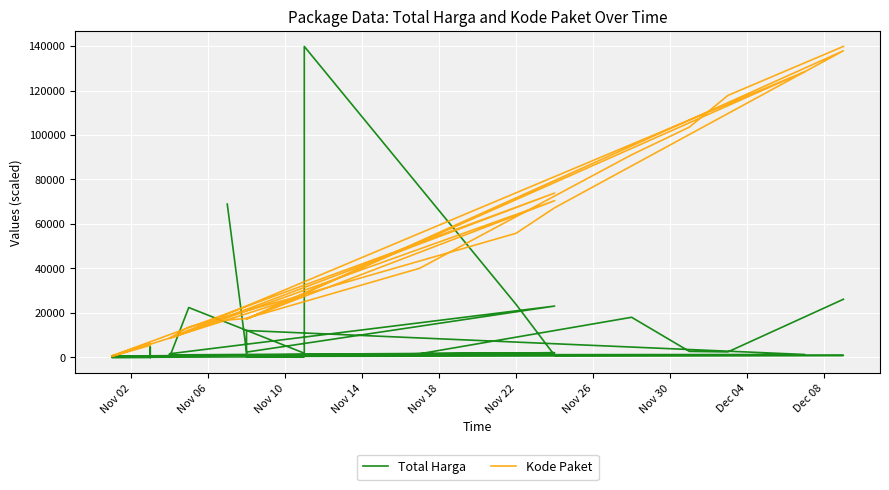

What is the minimum value for Kode Paket?

464.0